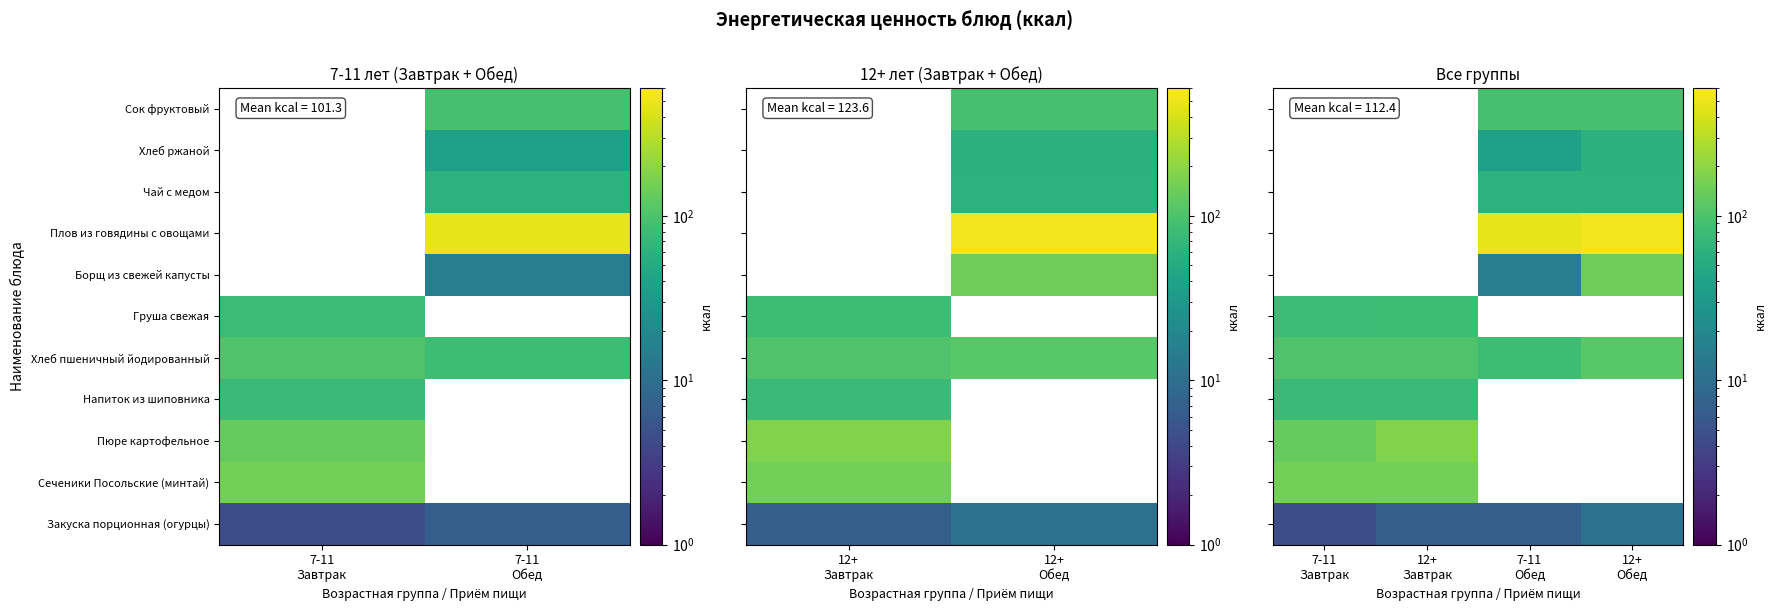

The value of Напиток из шиповника at 12+ Обед is 27.9. True or false?

False